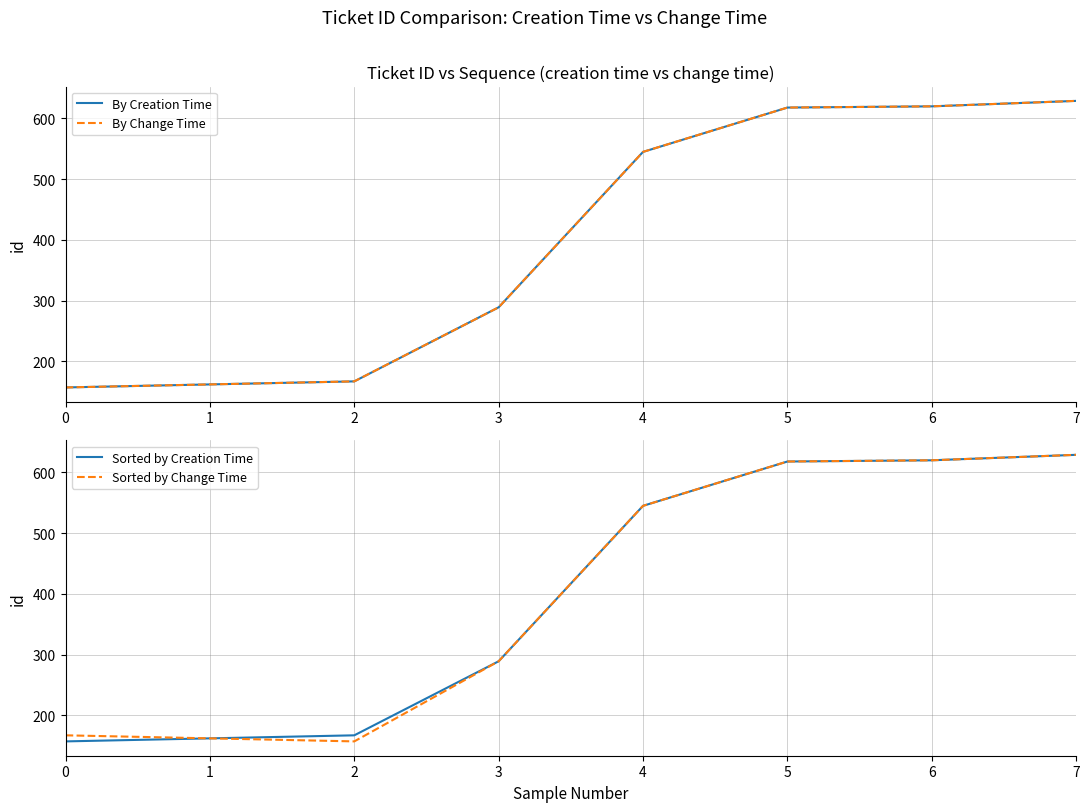

Which series has the largest total across all categories?

By Creation Time